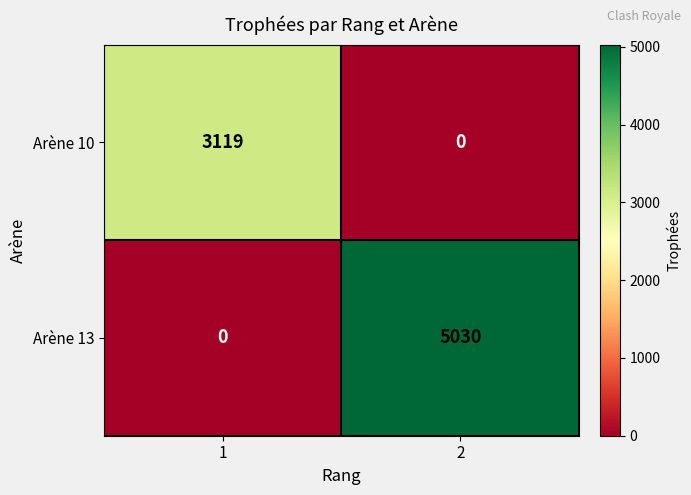

List the series in order of their overall mean, lowest first.

Arène 10, Arène 13